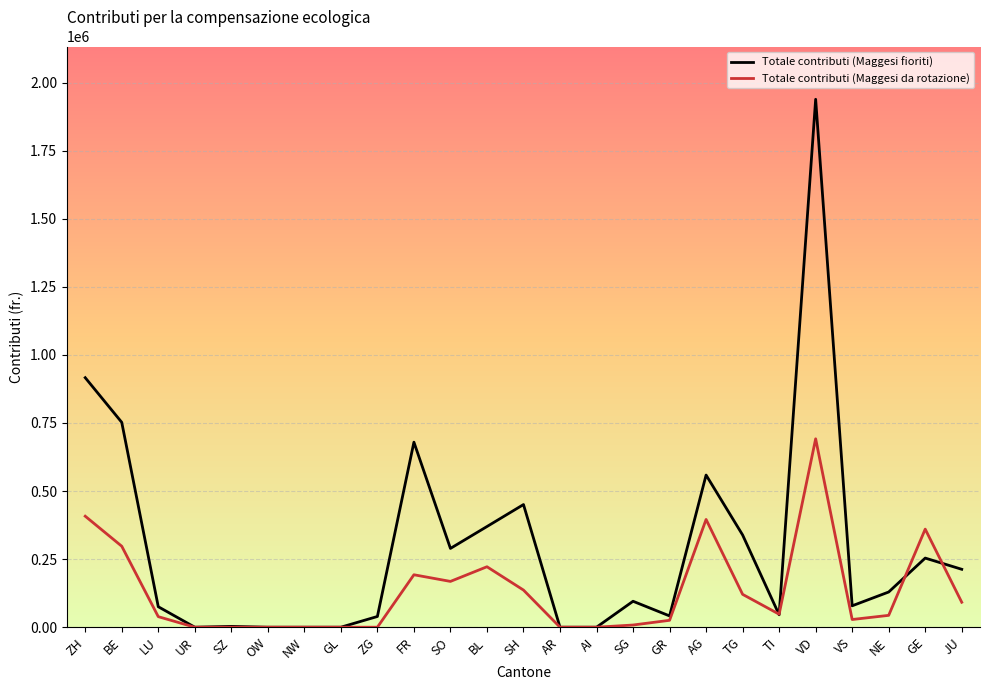

At which category is the sum across all series the highest?

VD